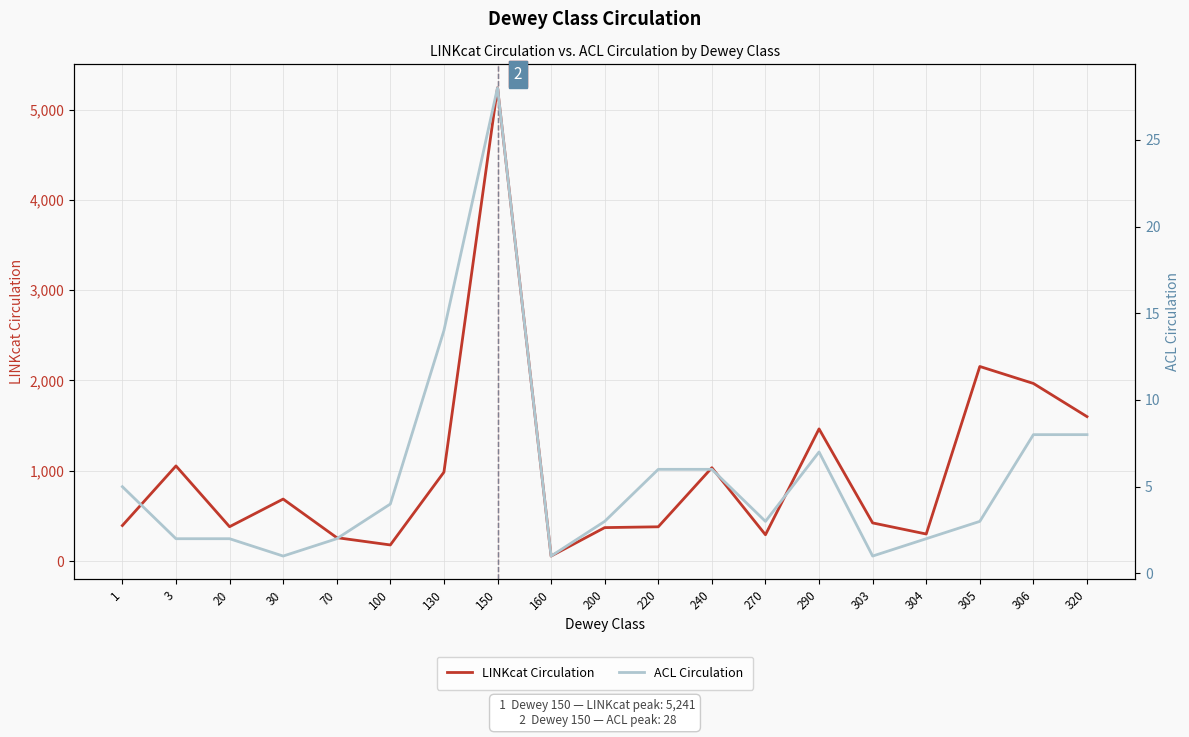

Reading left to right, transcribe all the data shown in this chart.

LINKcat Circulation: 394	1054	381	687	260	179	985	5241	56	371	380	1034	292	1464	423	300	2155	1967	1600
ACL Circulation: 5	2	2	1	2	4	14	28	1	3	6	6	3	7	1	2	3	8	8